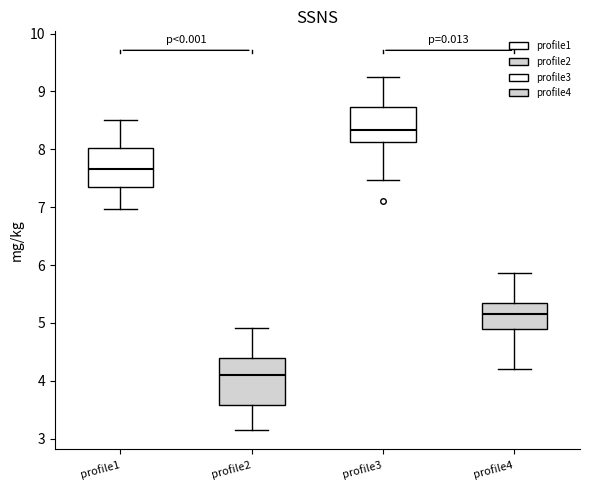

Which box has the highest median line?

profile3